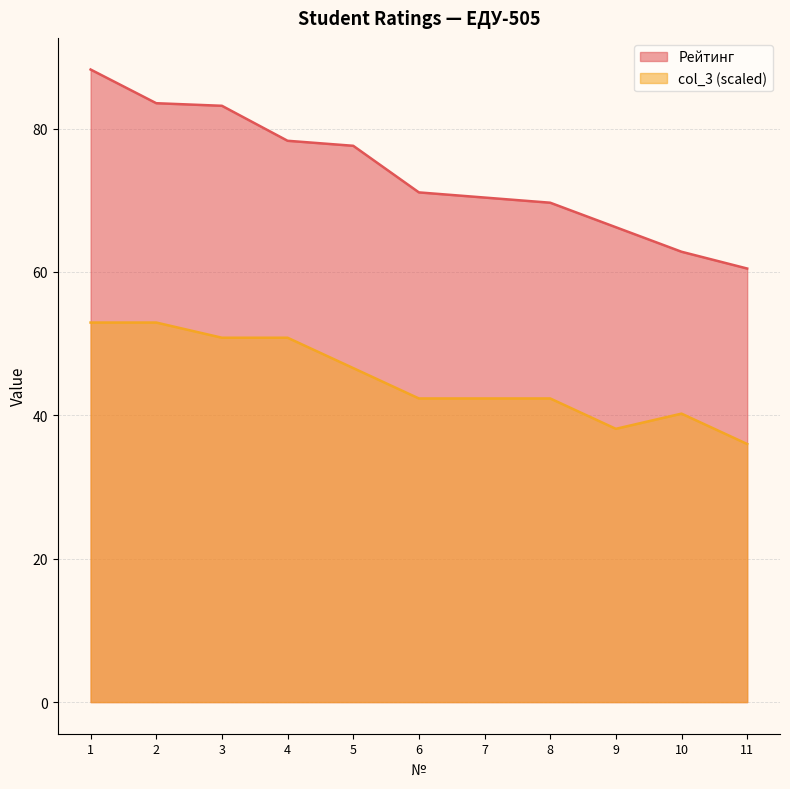

Where is Рейтинг nearest to the value 74?

6